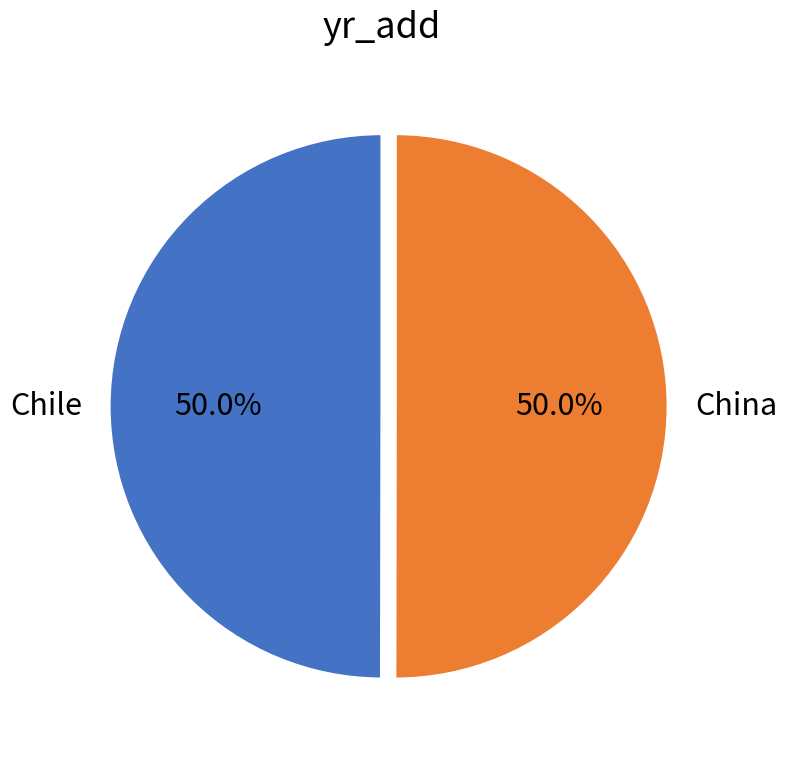

What is the ratio of the value at China to the value at Chile?

1.0